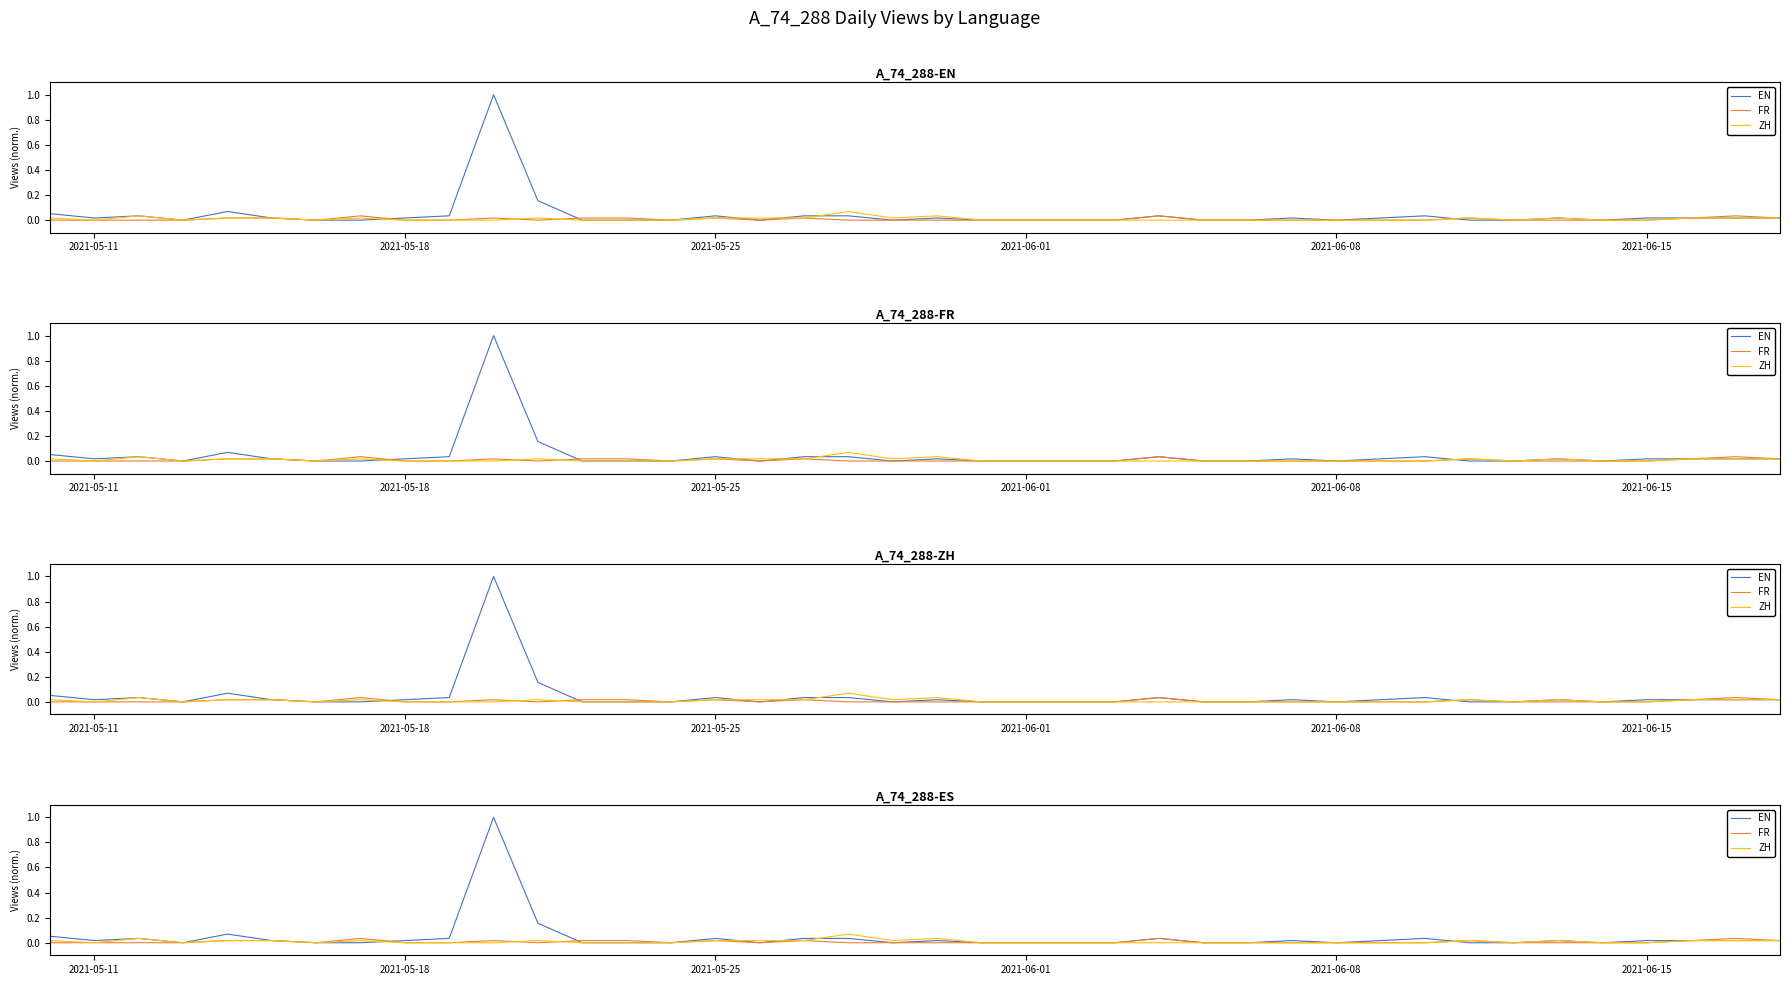

True or false: ZH has more than 1 interior local peaks.

True